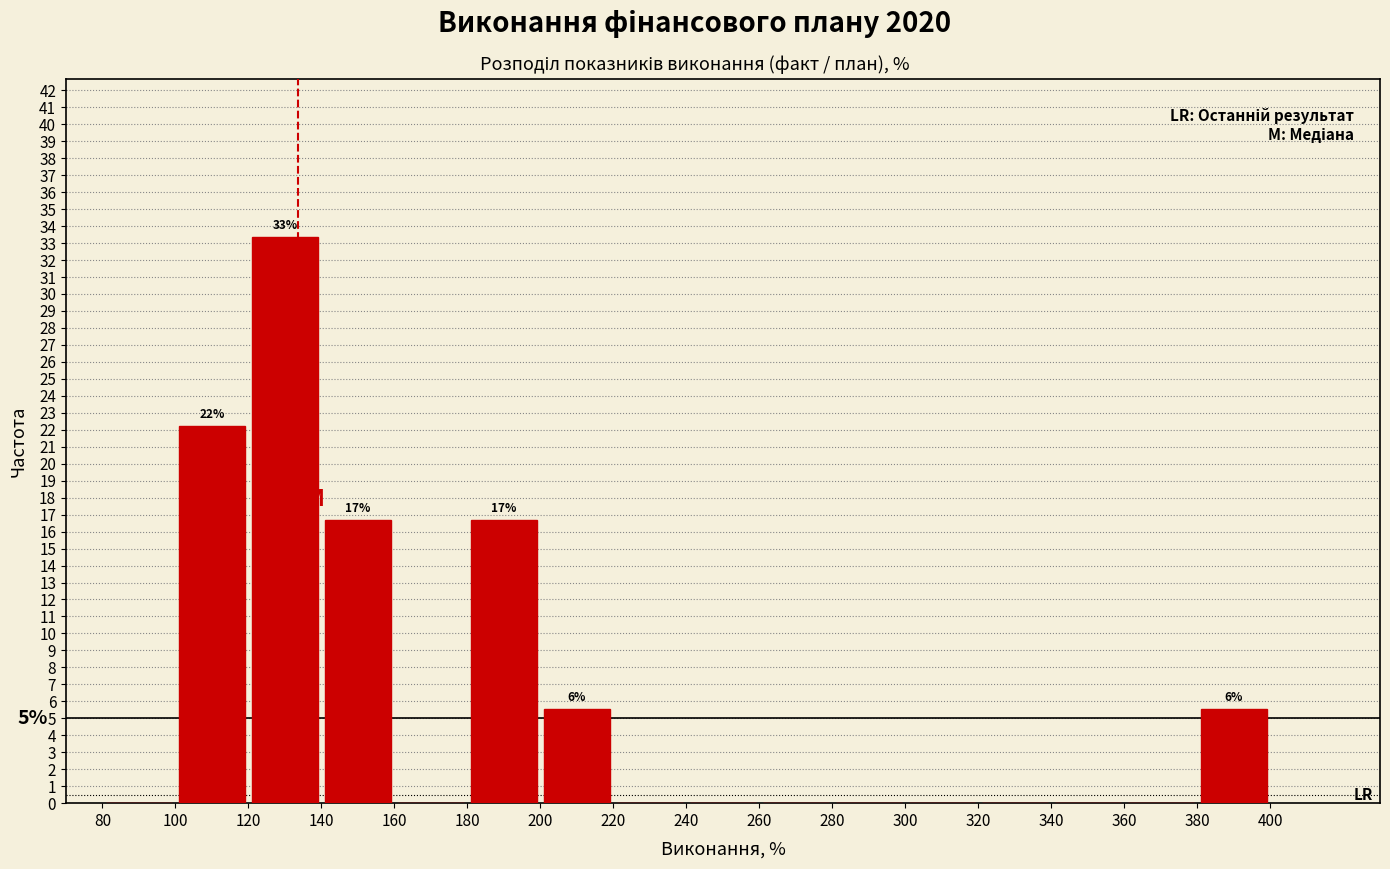

Which range on the x-axis has the tallest bar?

120 to 140